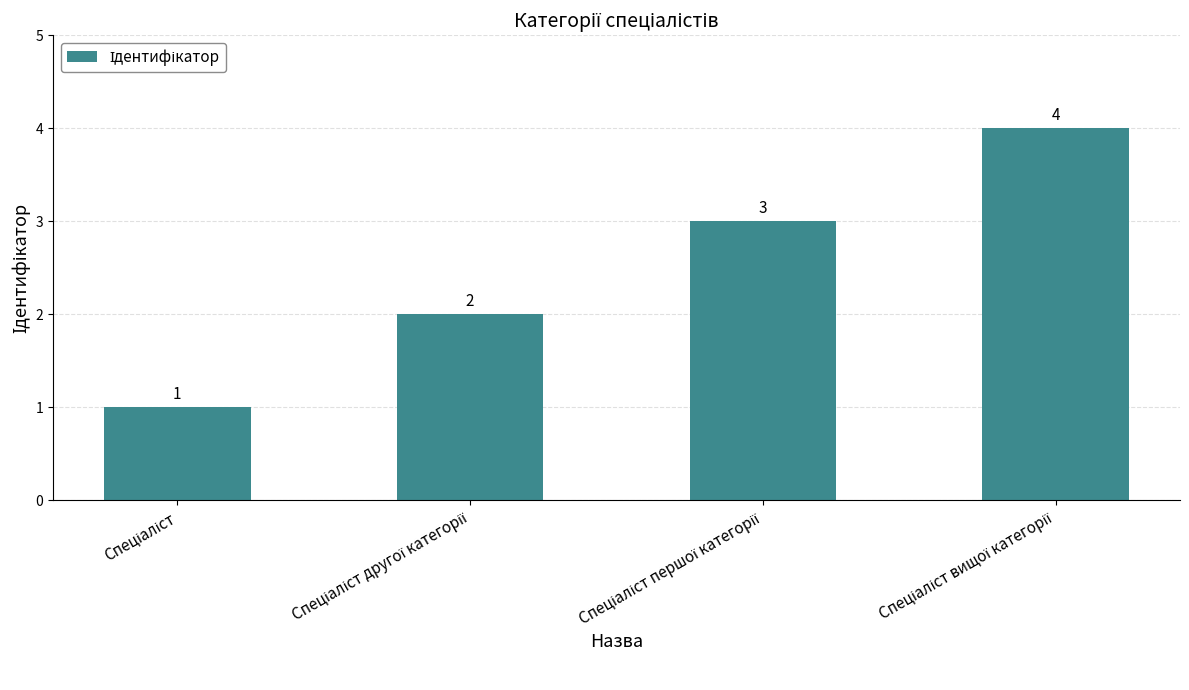

Count the values in the range 2 to 4.

3